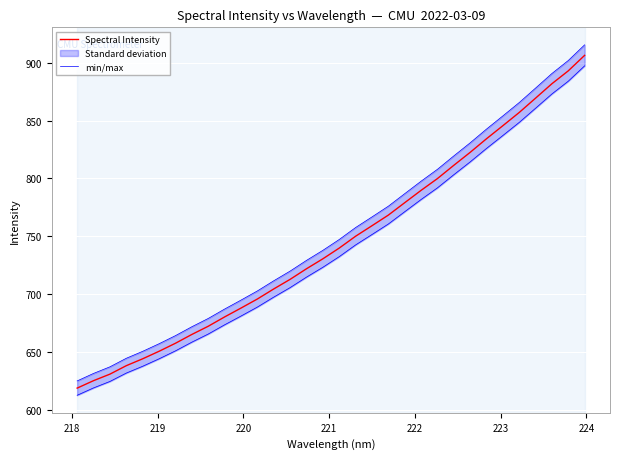

What is the minimum value for Spectral Intensity?

619.0